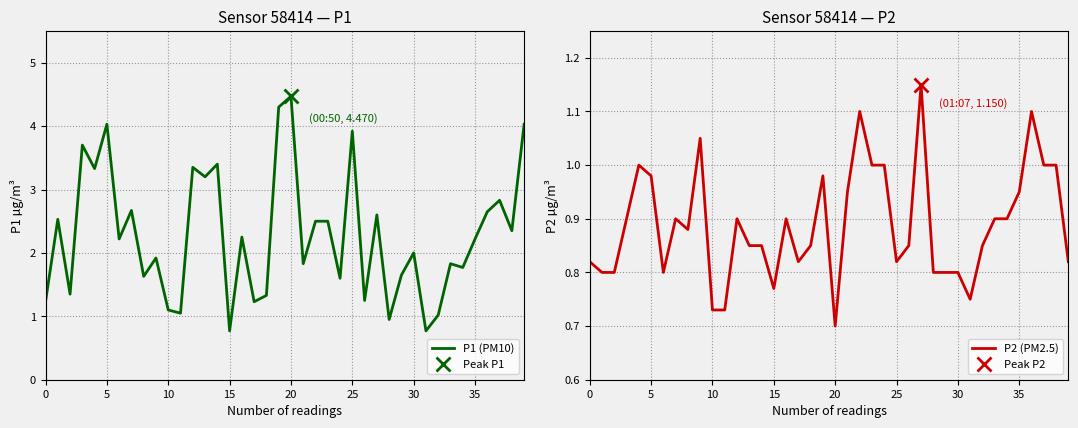

How many interior local valleys does the P2 (PM2.5) series have?

7